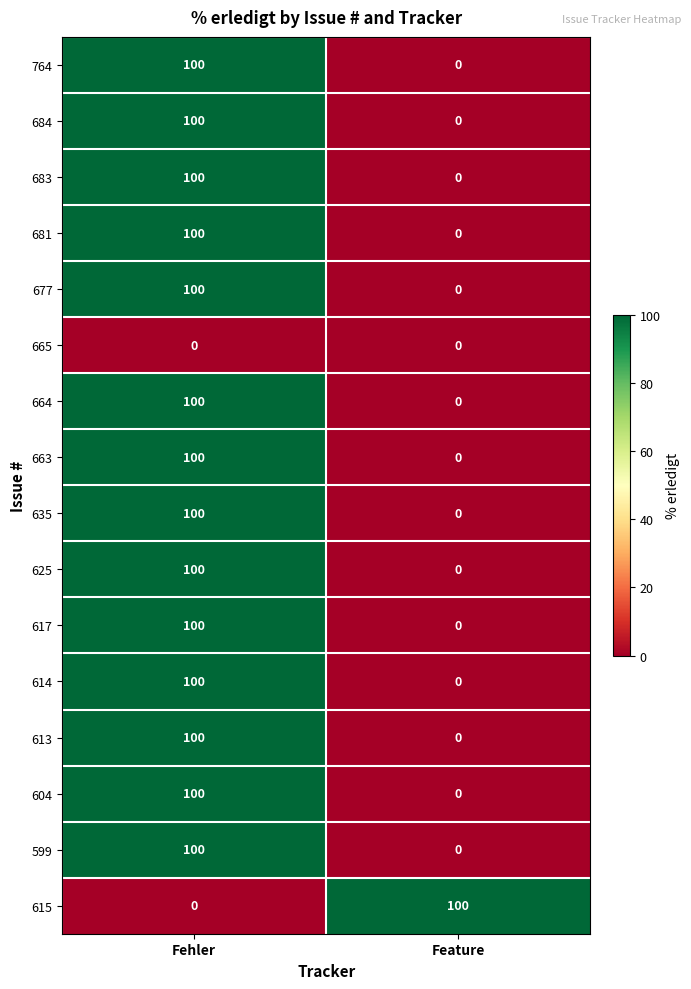

Rank the categories by 617 value from lowest to highest.

Feature, Fehler